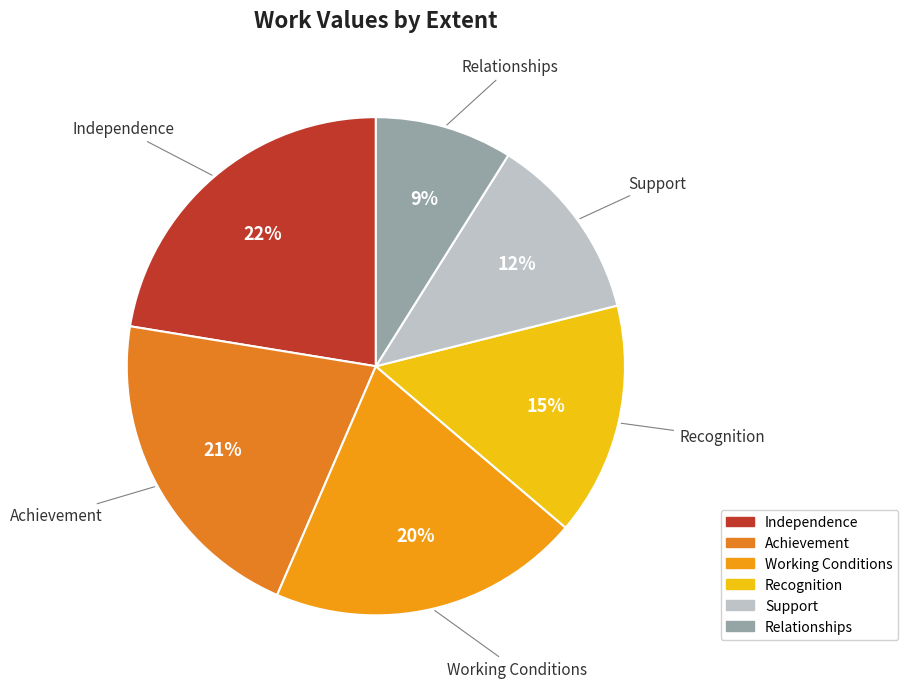

Does Independence account for over 50% of the chart?

No